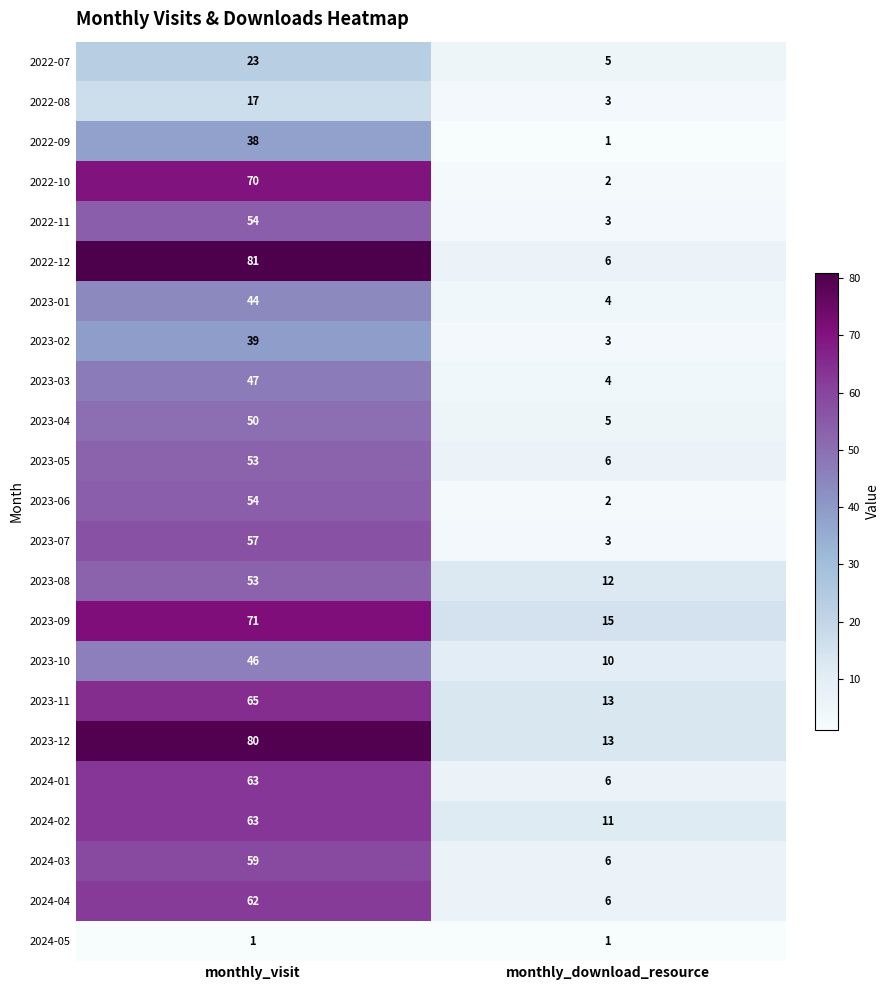

The value of 2024-02 at monthly_visit is 109. True or false?

False